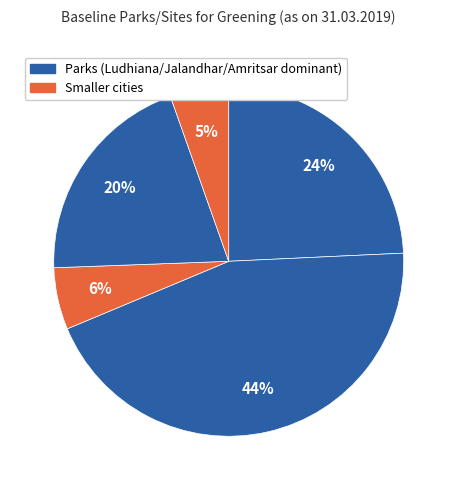

How many slices are in this pie chart?

5